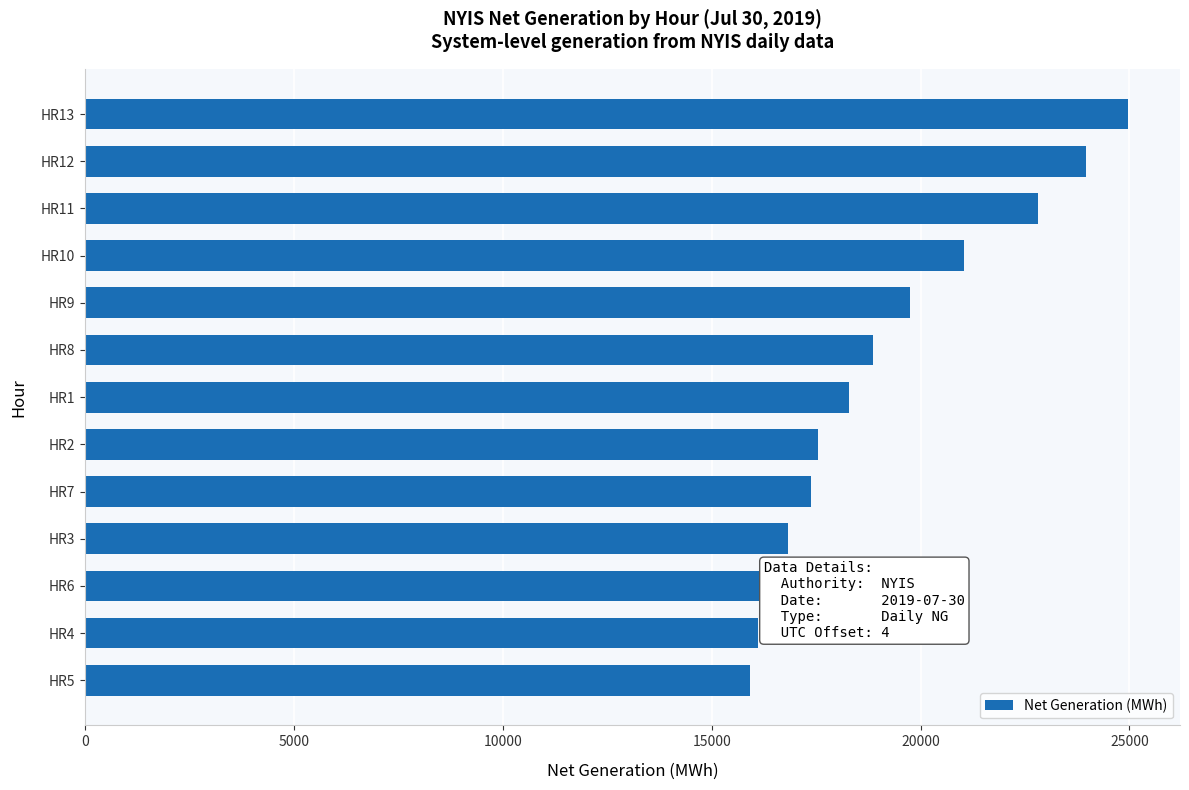

What is the smallest value displayed?

15926